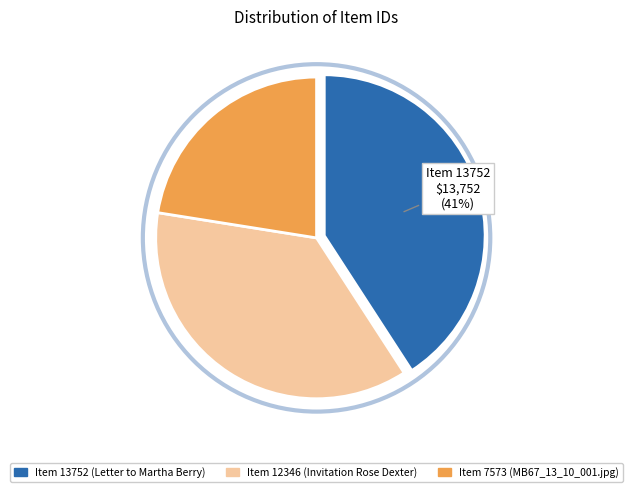

Does any single category account for the majority?

No